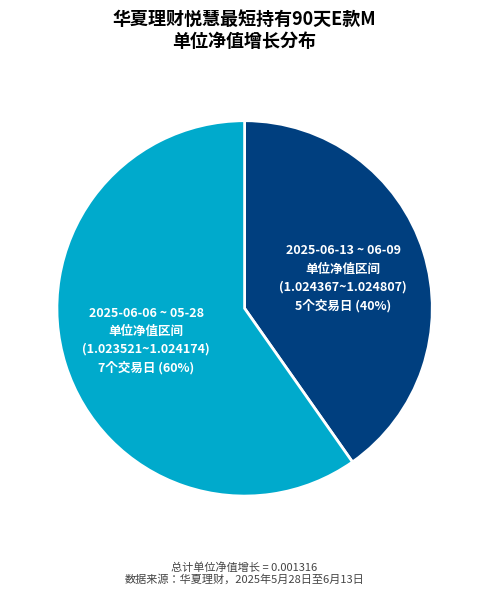

To the nearest percent, what is the average slice percentage?

50%